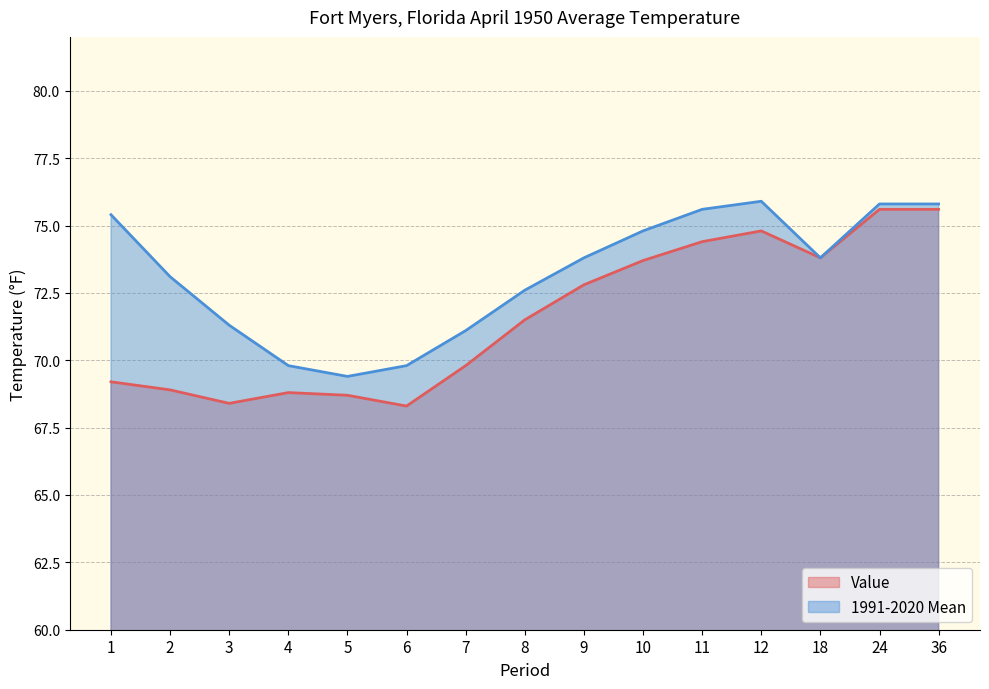

Rank the series by their average value, from highest to lowest.

1991-2020 Mean, Value